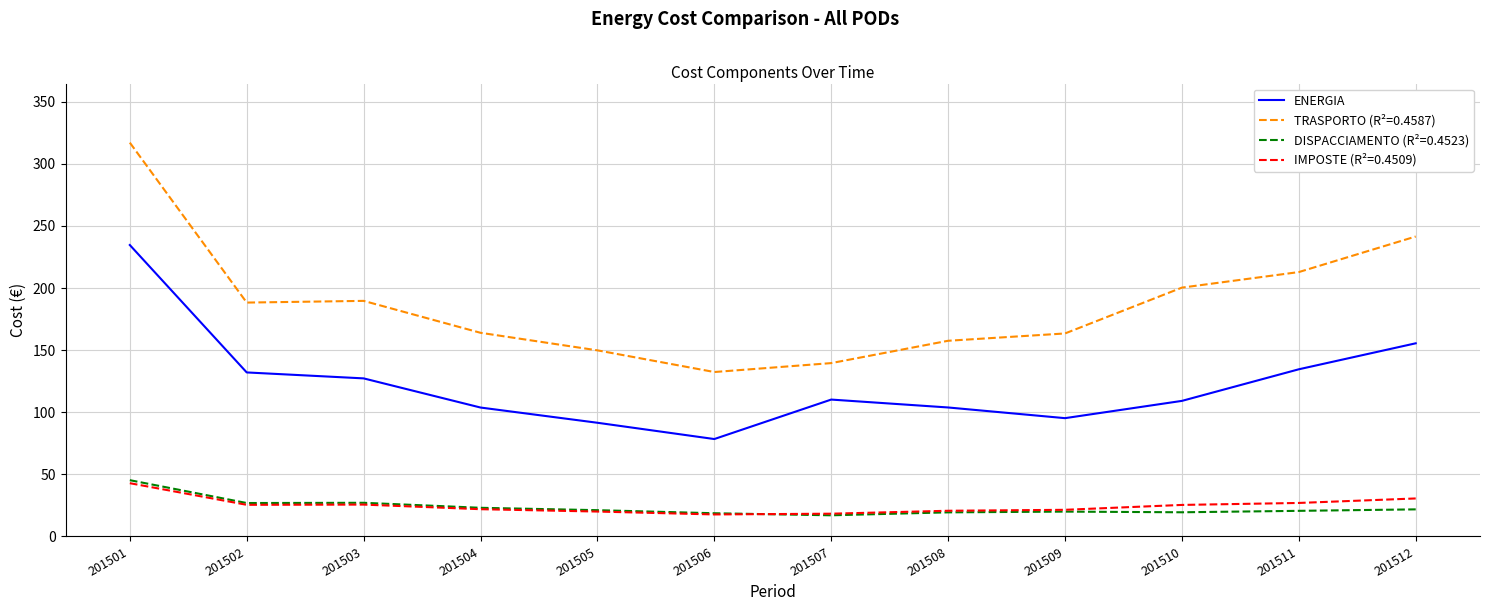

What is the smallest value displayed?

17.0